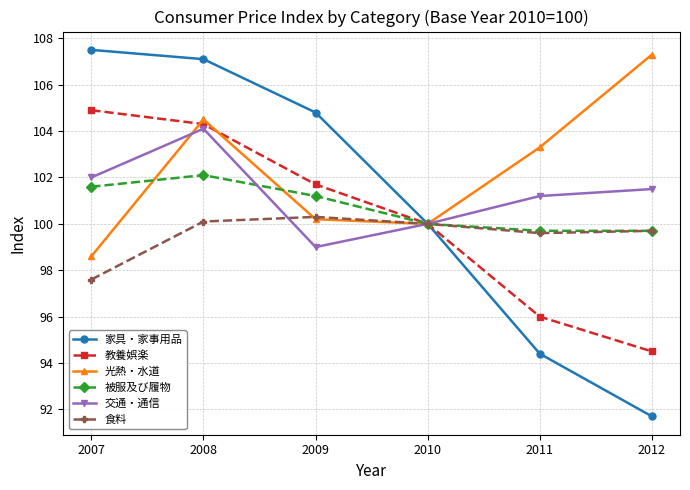

Which label corresponds to the smallest value in the chart?

2012